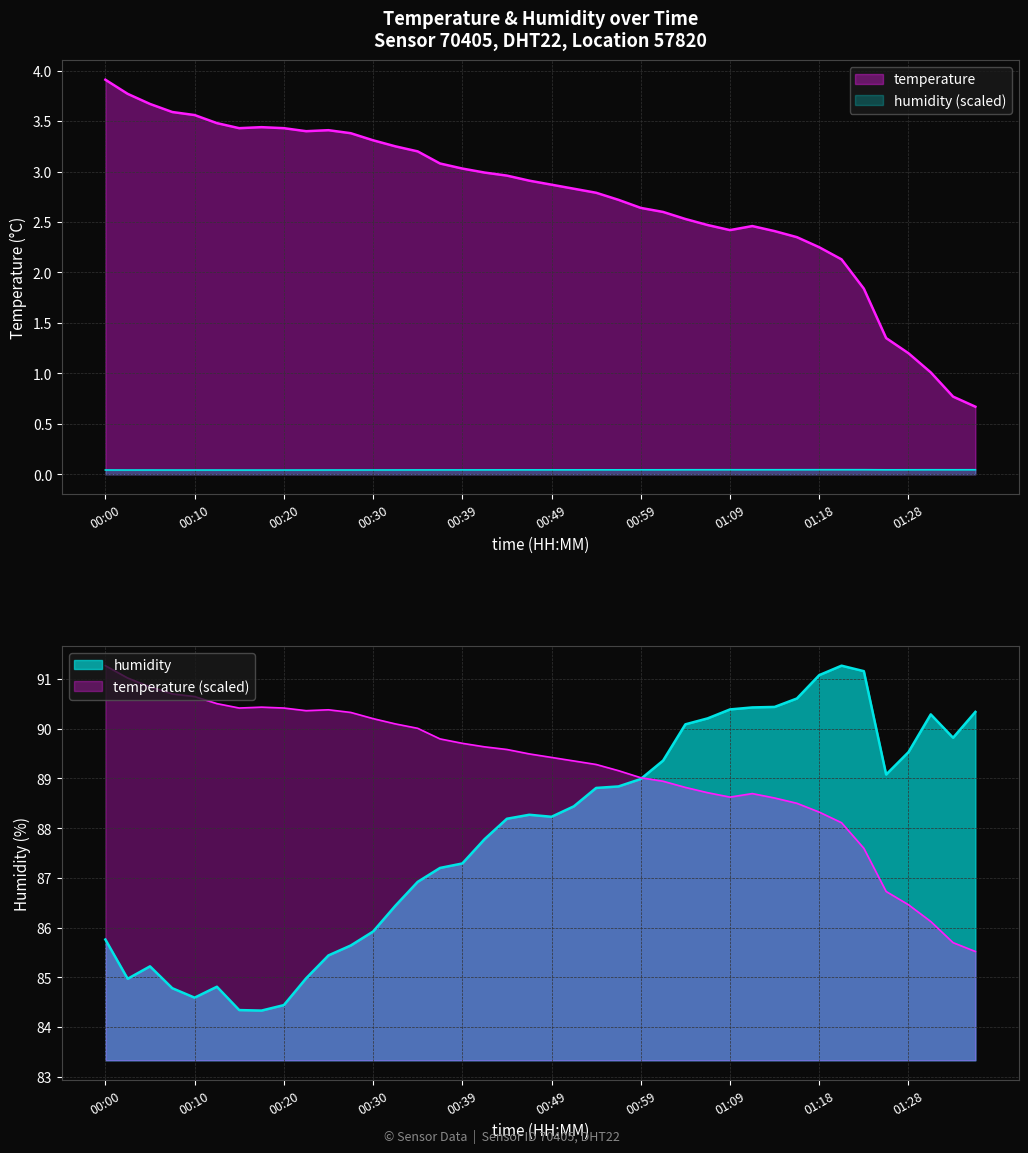

What is the total value across all series at 00:17?

3.5